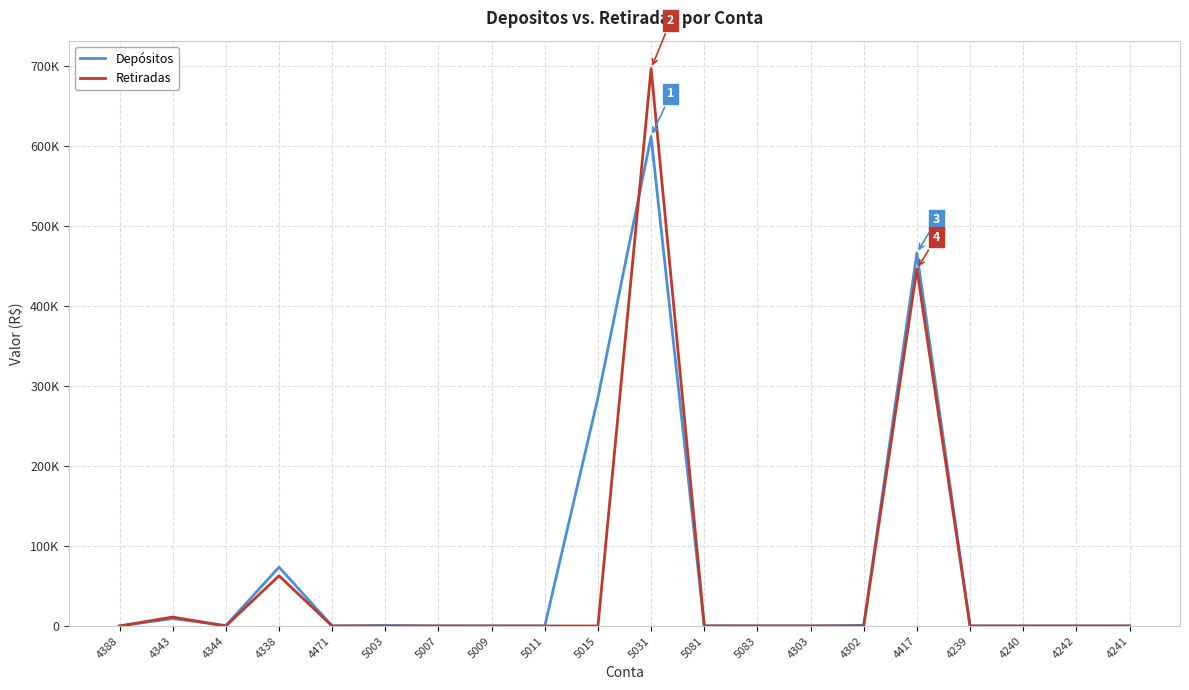

Does the chart have visible grid lines?

Yes